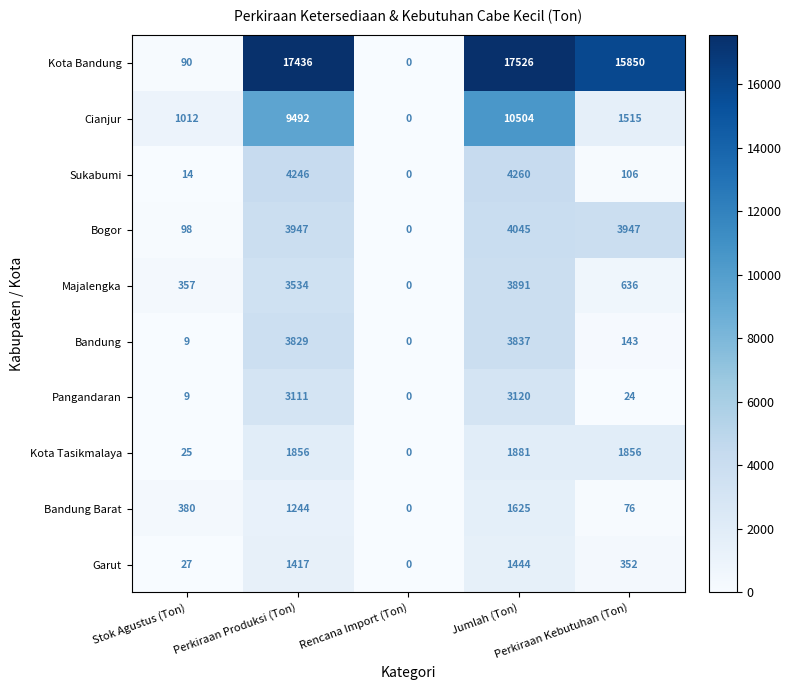

What is the sum of all Pangandaran values?

6264